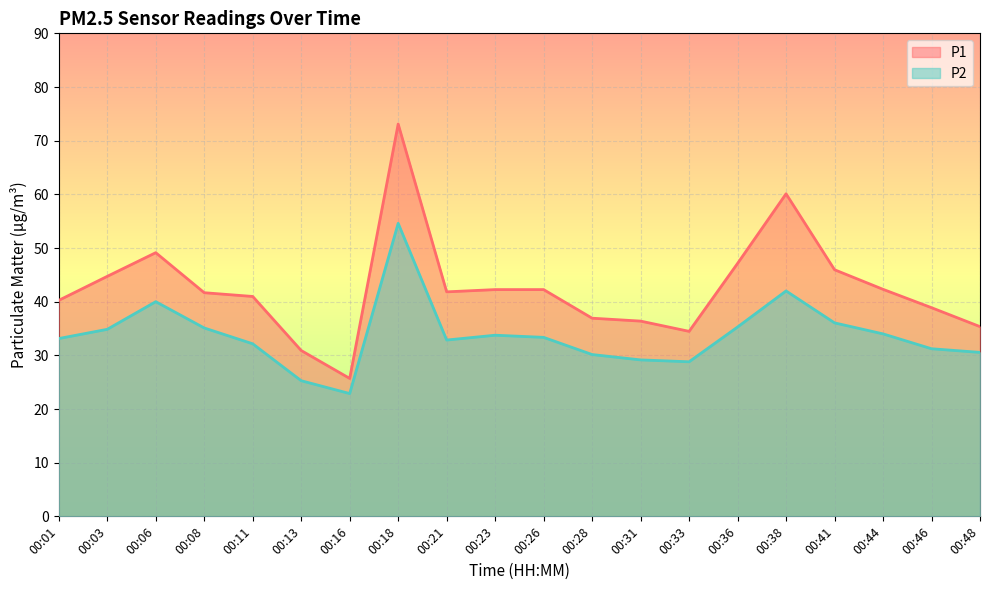

Does the chart display data point markers on the line(s)?

No